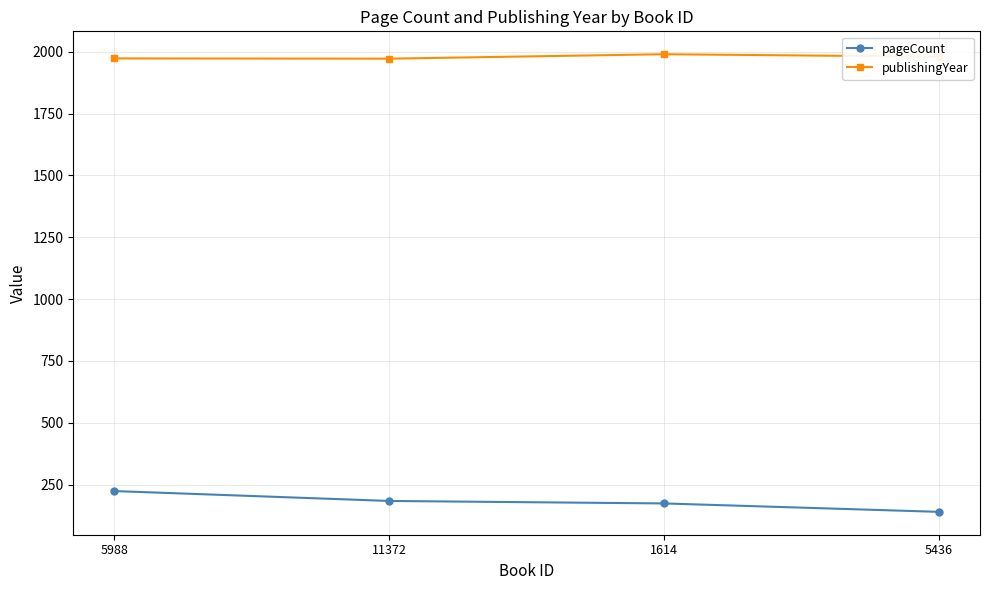

True or false: publishingYear has a value of 3491 at 11372.

False